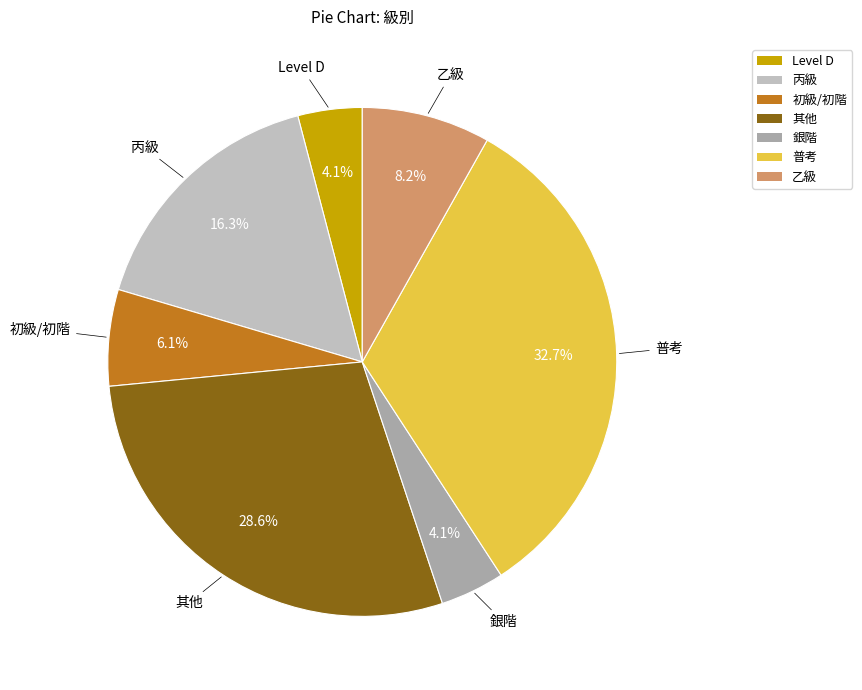

Is there a majority slice in this chart?

No